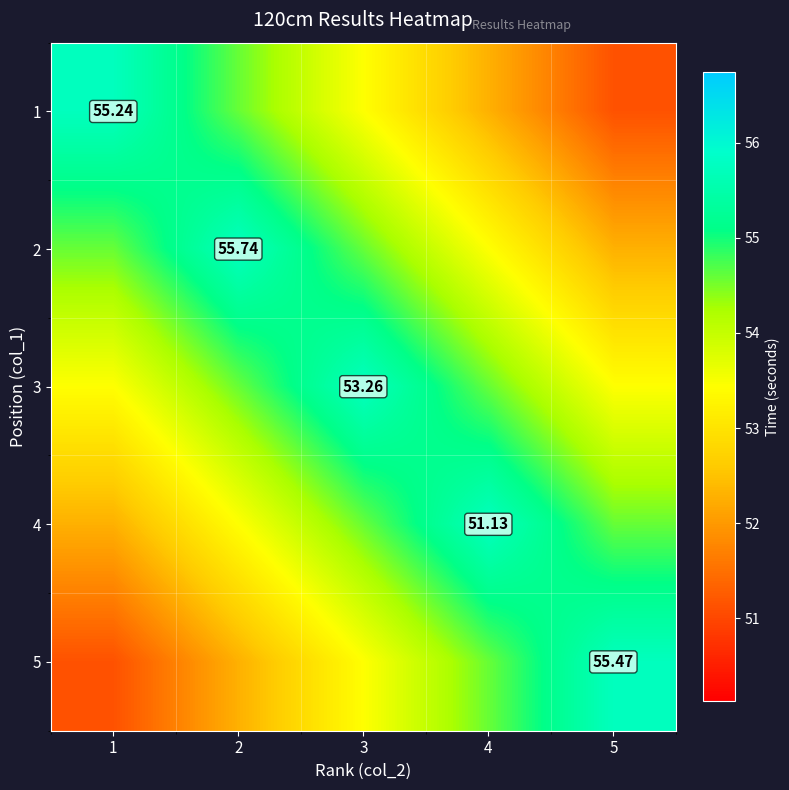

Which series changed the most between 1 and 2?

3